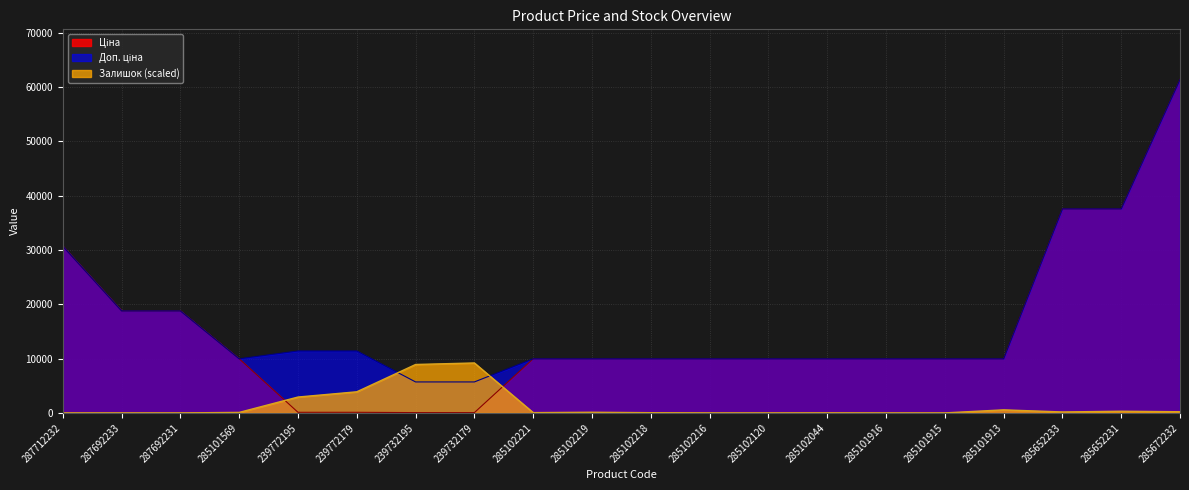

Where do Залишок and Ціна first cross each other?

285101569 and 239772195